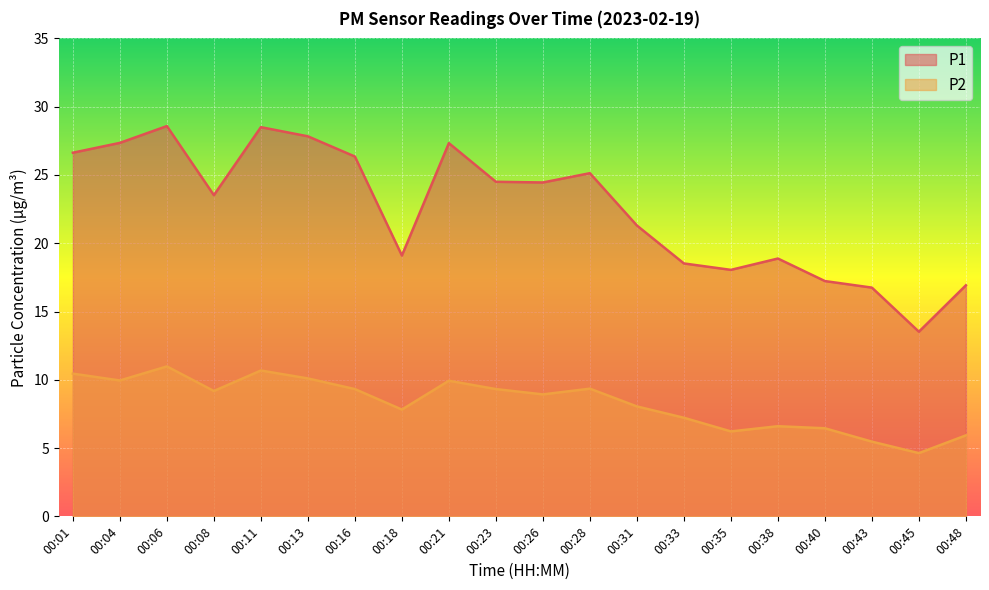

Read the P1 value at 00:48.

16.9